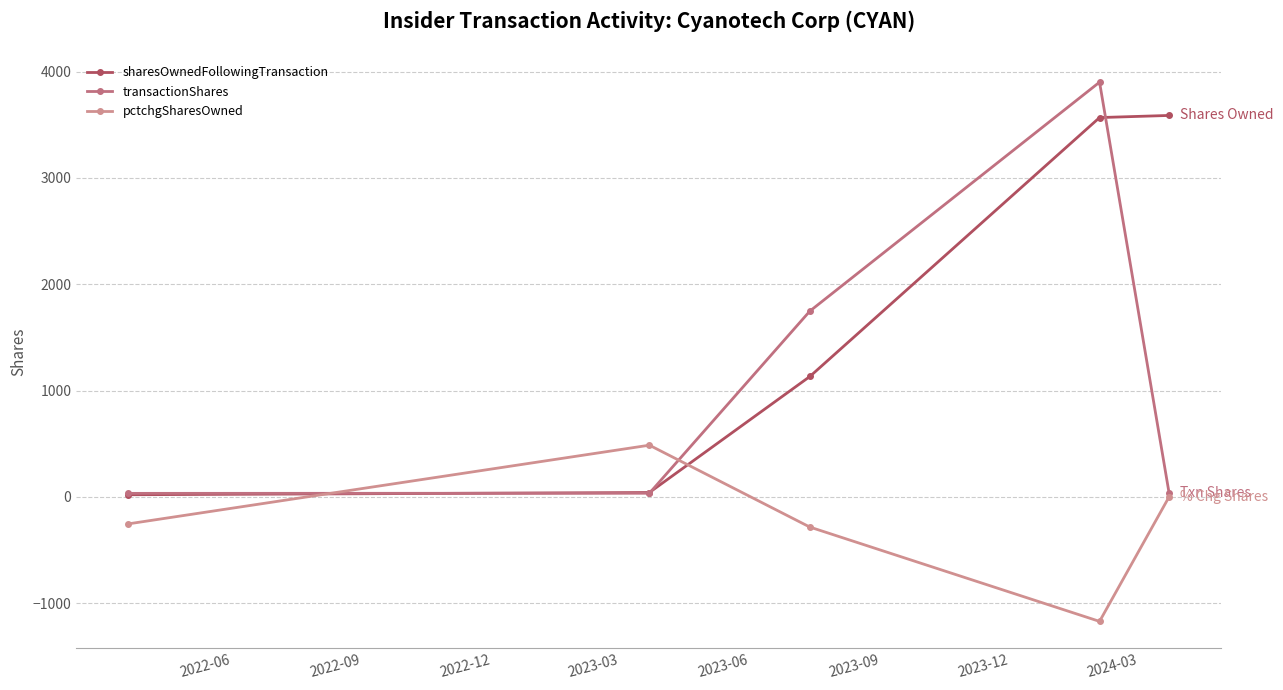

Which series has the widest spread of values?

transactionShares